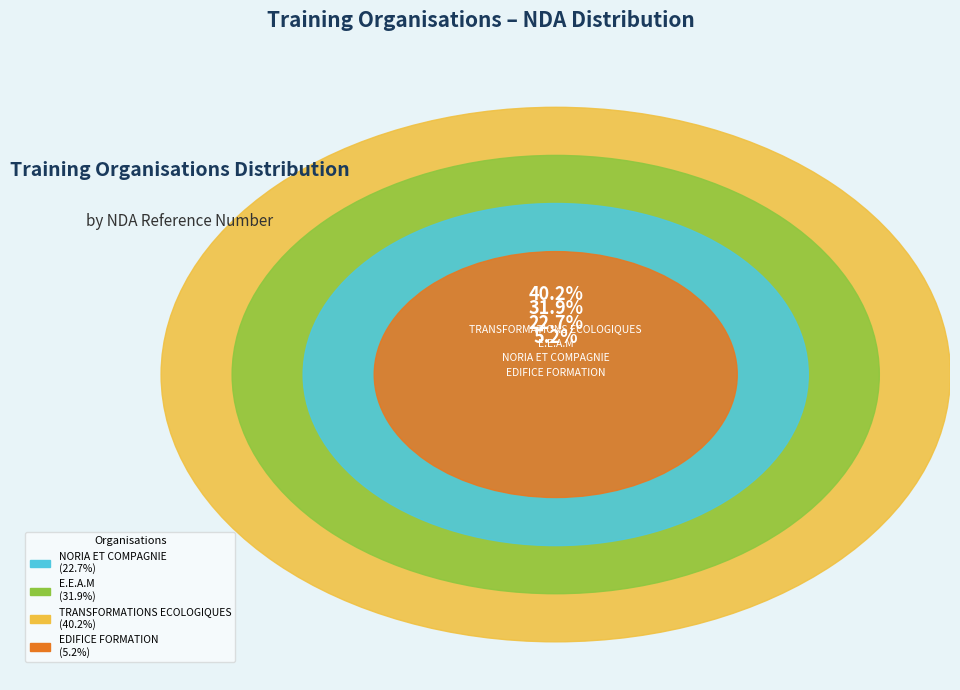

To the nearest percent, what percentage of the pie is E.E.A.M?

32%